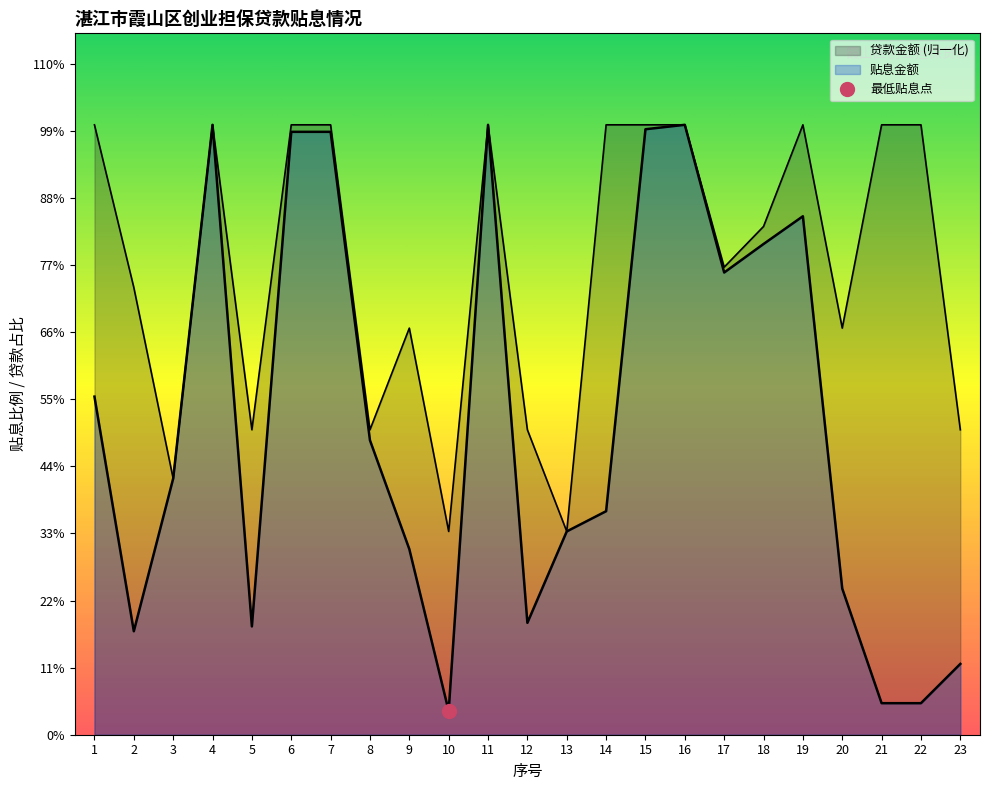

What is the sum of the 贴息金额 values at 18 and 16?

17807.7